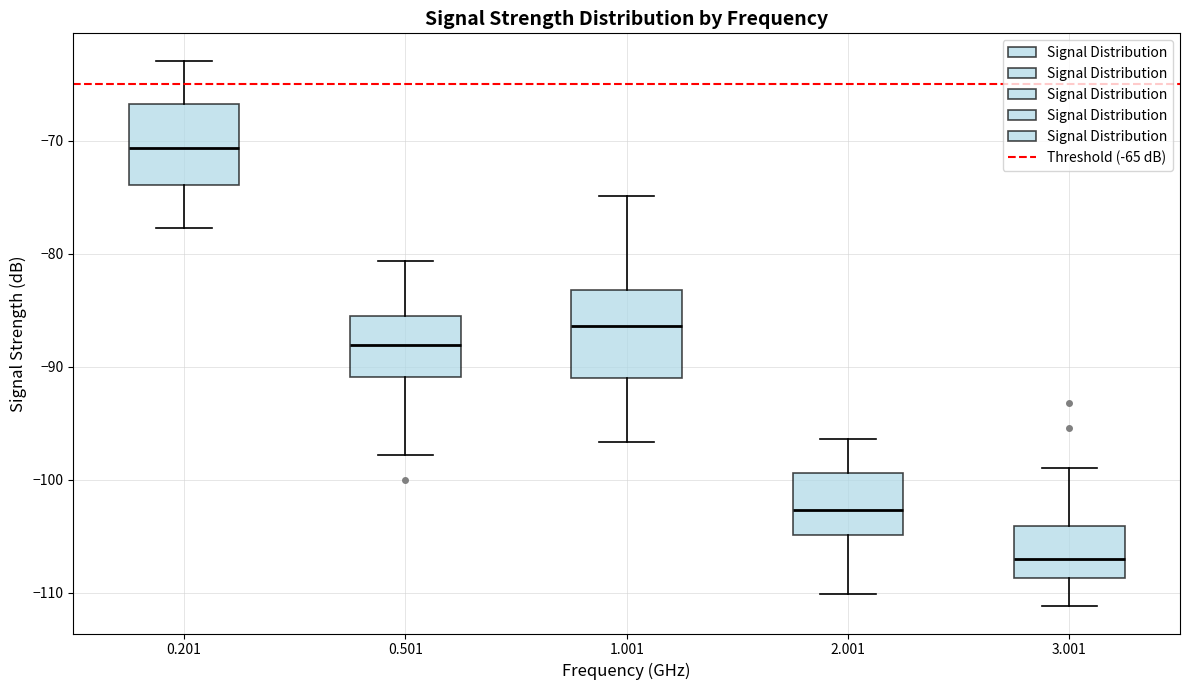

Which box's median line is the lowest?

3.001